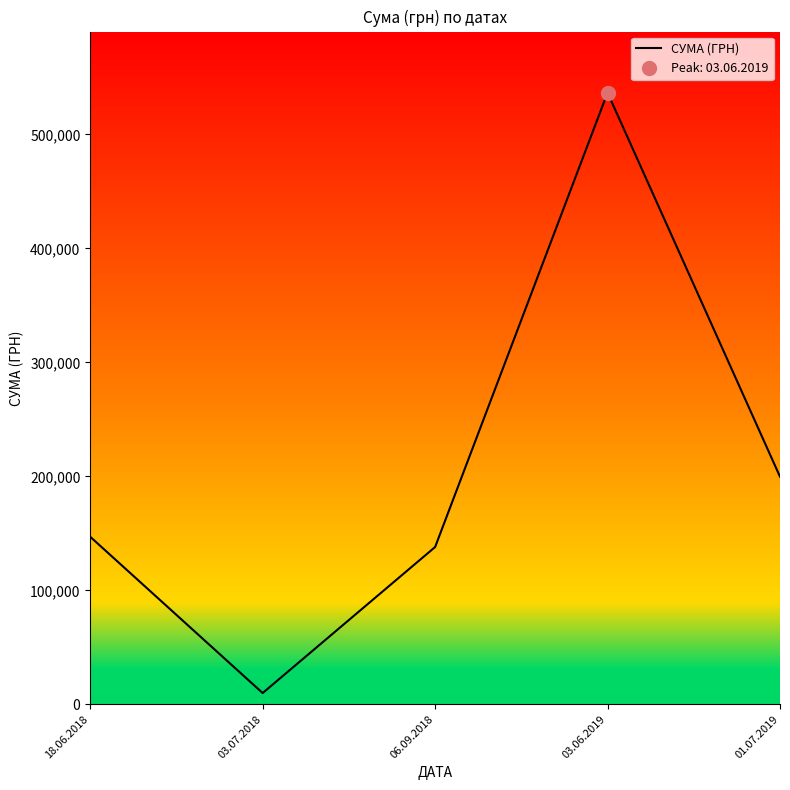

At which label is the value closest to 273246?

01.07.2019